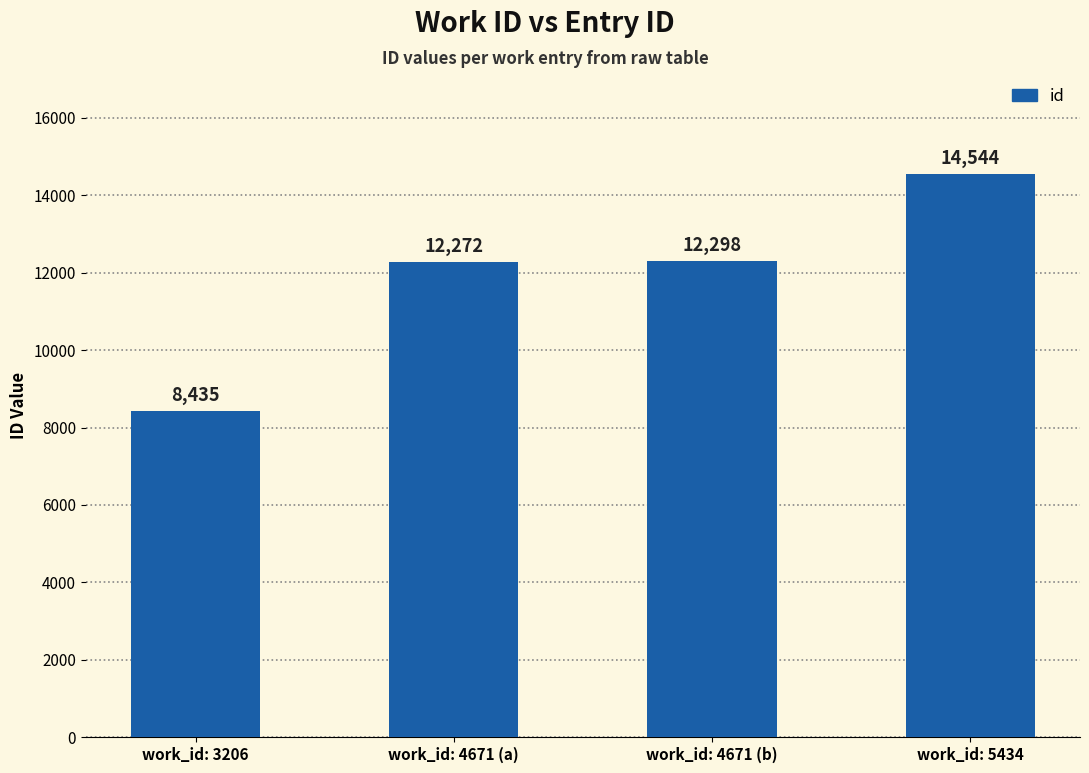

What is the label of the 1st bar from the left?

work_id: 3206